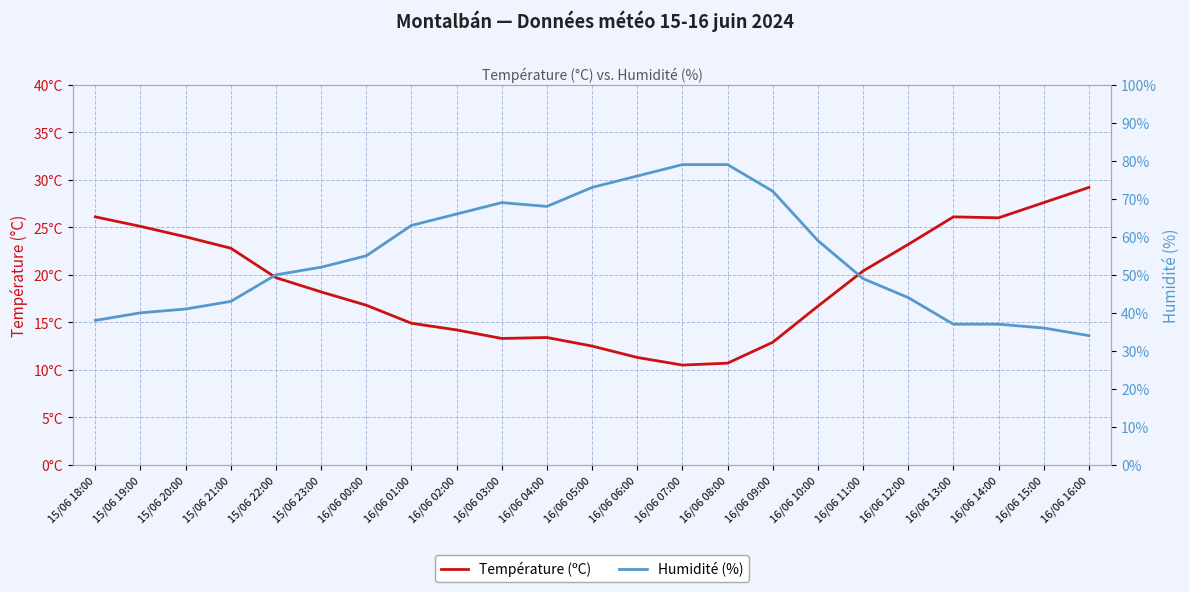

Reading left to right, extract all data points from this chart.

Température (ºC): 26.1	25.1	24.0	22.8	19.7	18.2	16.8	14.9	14.2	13.3	13.4	12.5	11.3	10.5	10.7	12.9	16.7	20.4	23.2	26.1	26.0	27.6	29.2
Humidité (%): 38.0	40.0	41.0	43.0	50.0	52.0	55.0	63.0	66.0	69.0	68.0	73.0	76.0	79.0	79.0	72.0	59.0	49.0	44.0	37.0	37.0	36.0	34.0